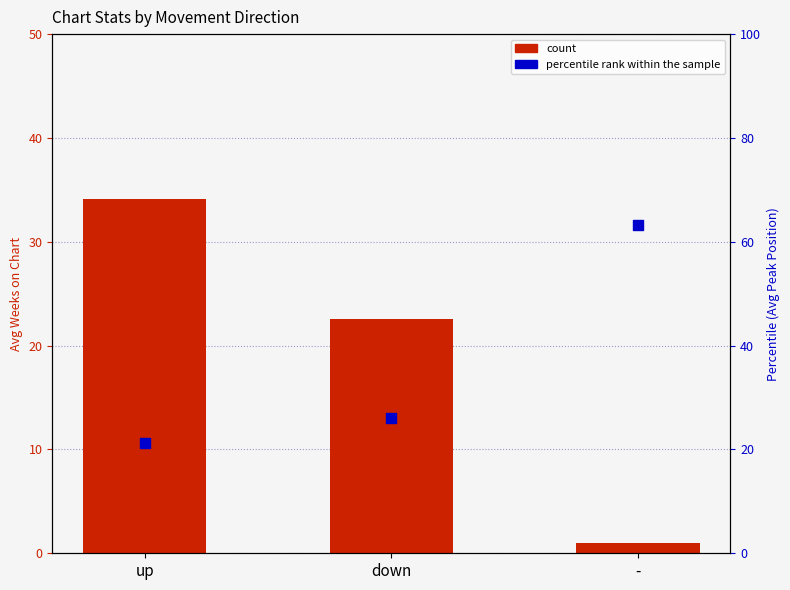

What is the total value across all series at down?

48.6